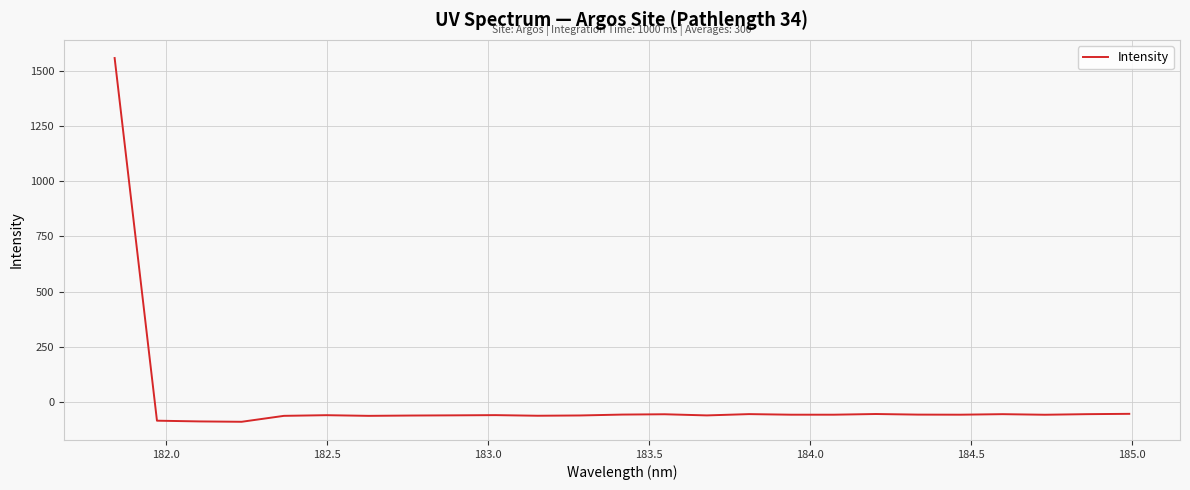

What is the maximum value shown in the chart?

1557.7